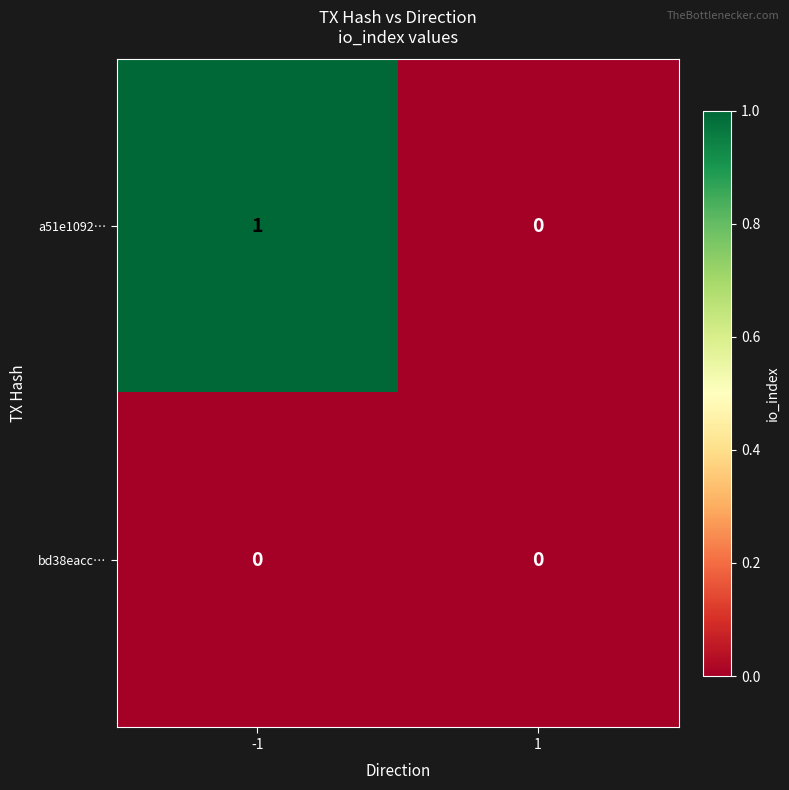

Which series has the largest range (max minus min)?

a51e1092…